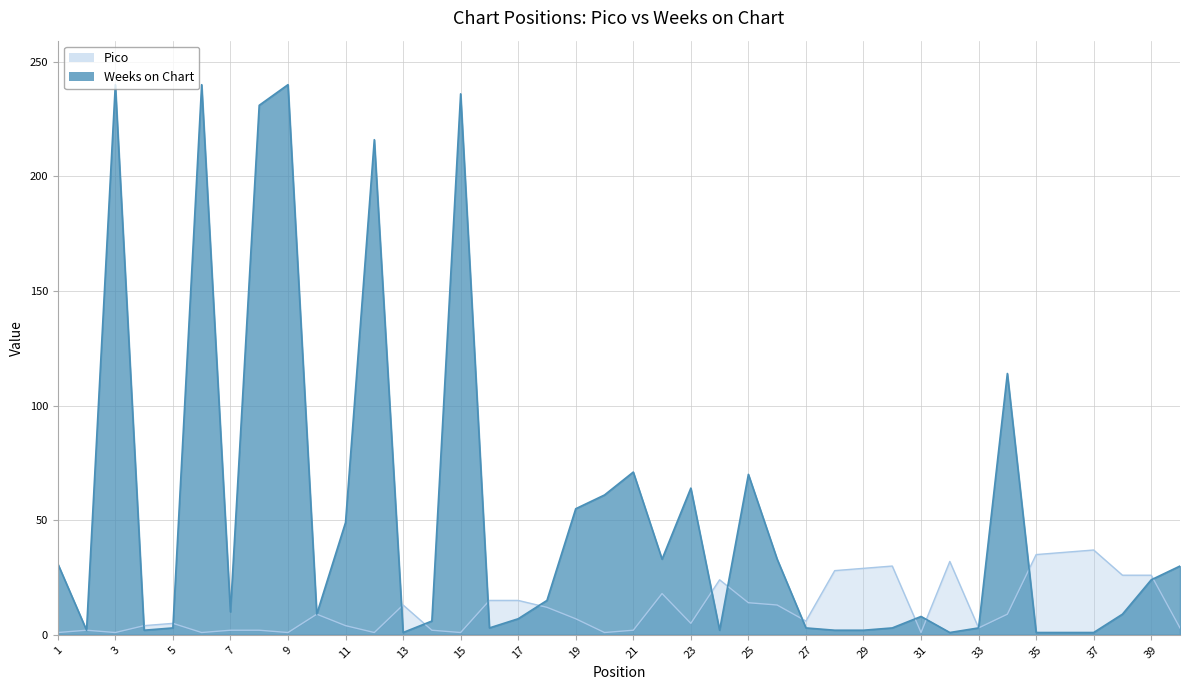

How many intersections are there between Pico and Weeks on Chart?

13